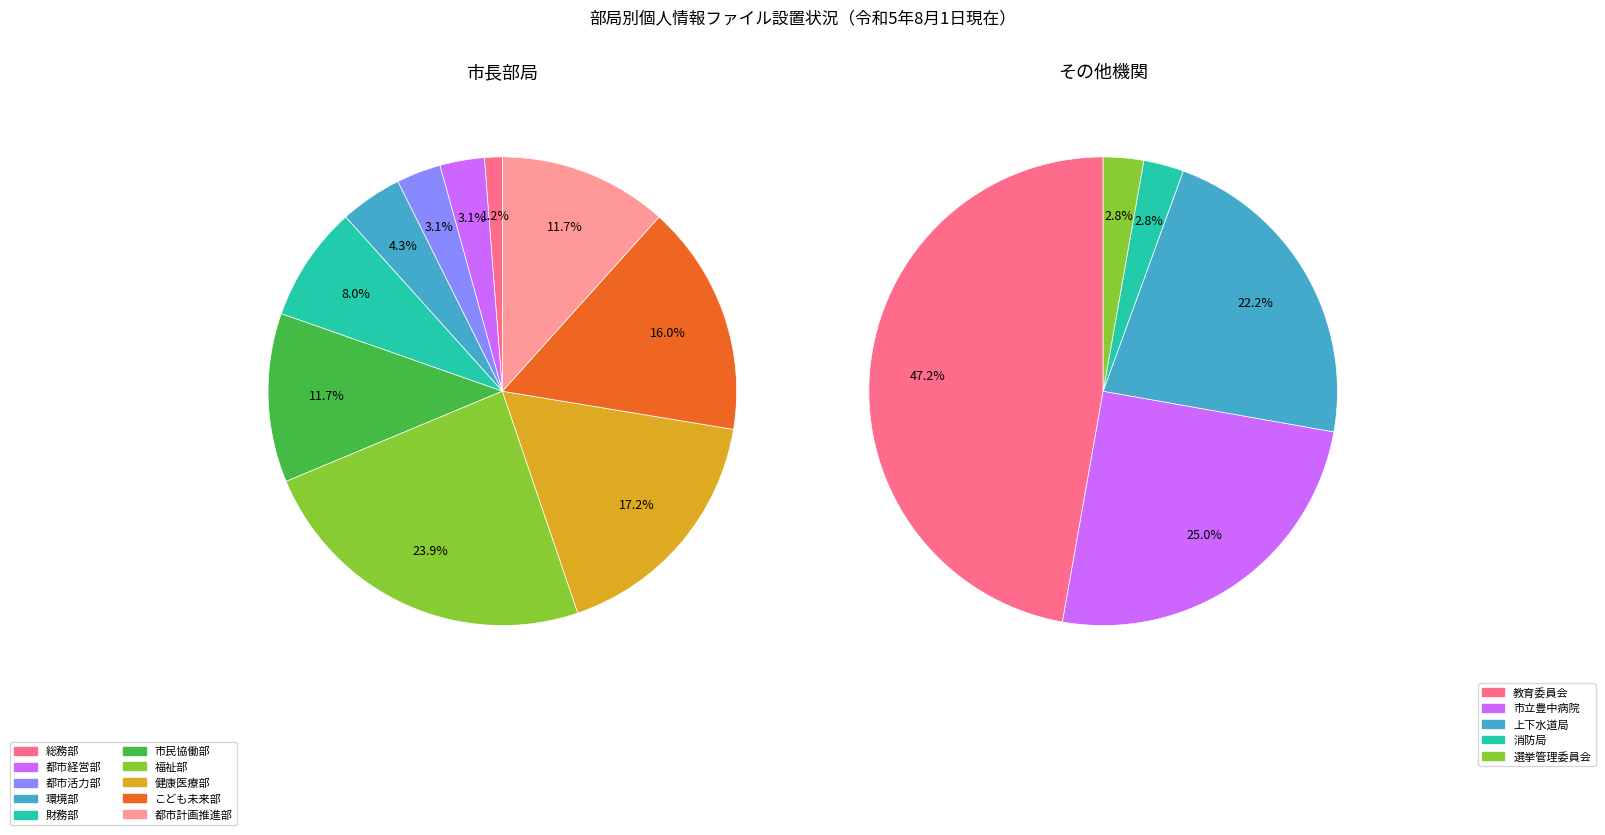

Between こども未来部 and 財務部, which is larger?

こども未来部